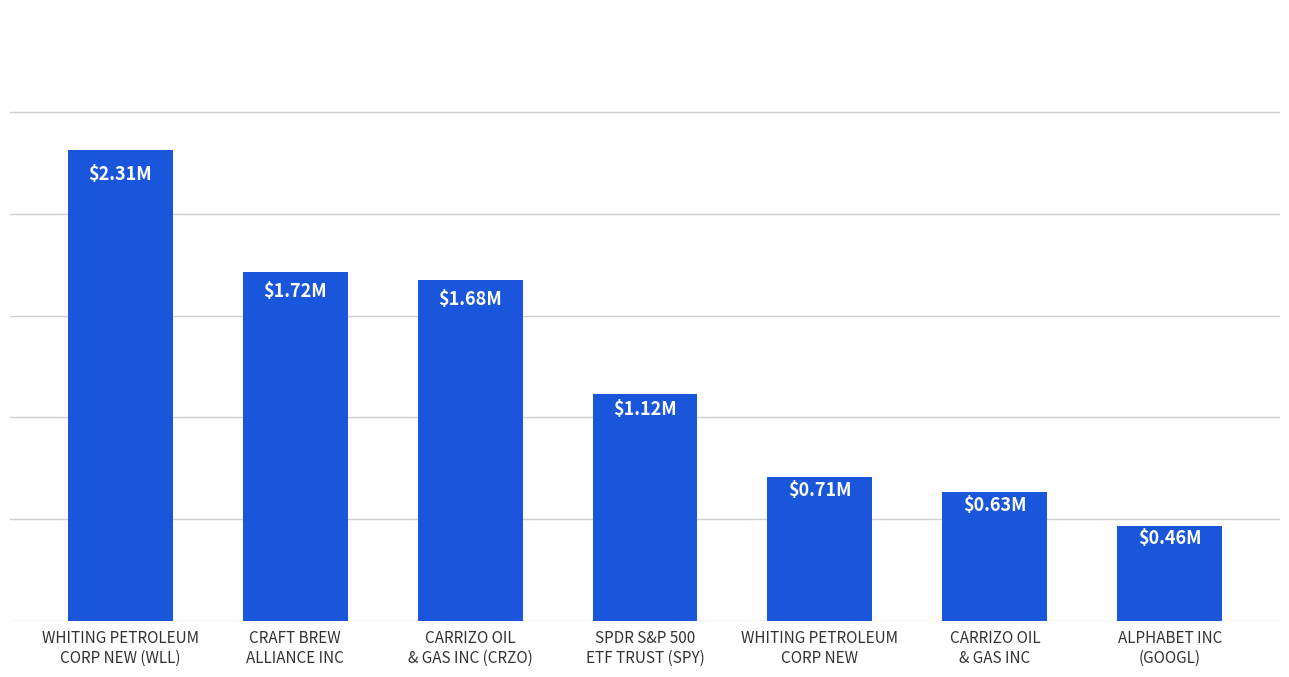

At which category does the chart reach its minimum across all series?

ALPHABET INC
(GOOGL)